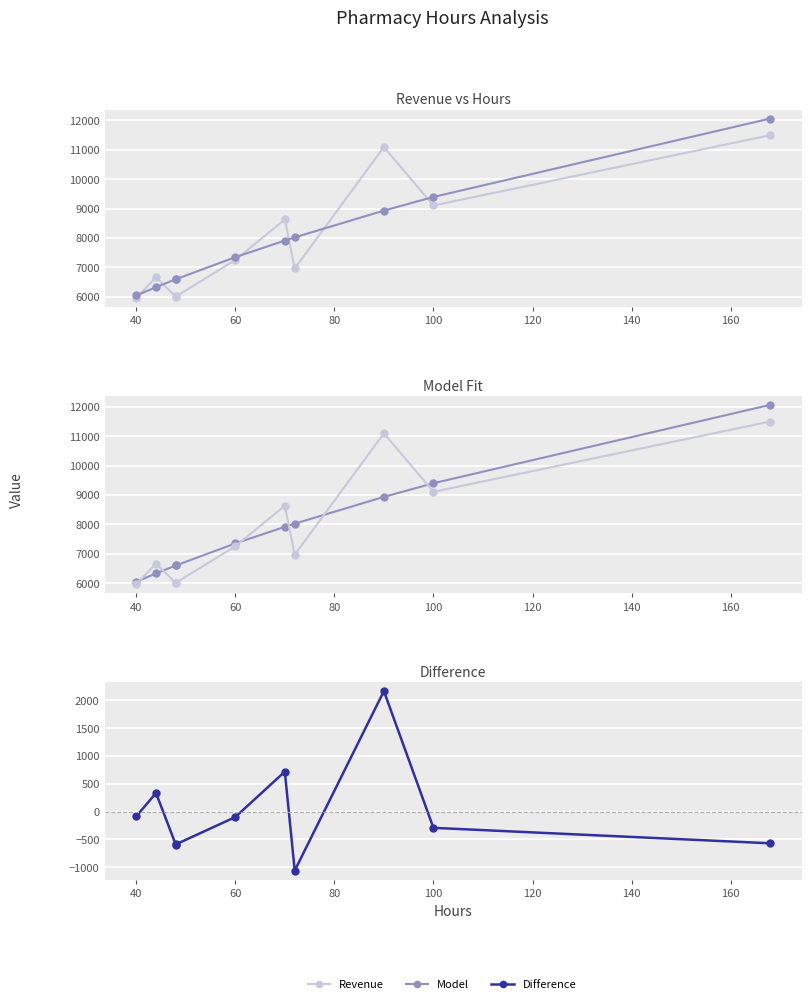

List the series in order of their peak value, lowest first.

Difference, Revenue, Model